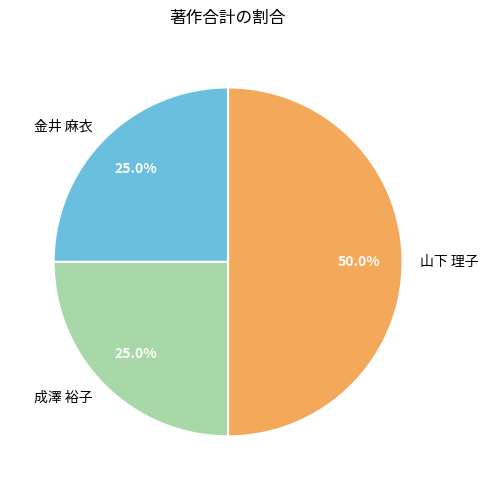

To the nearest percent, what percentage of the pie is 山下 理子?

50%